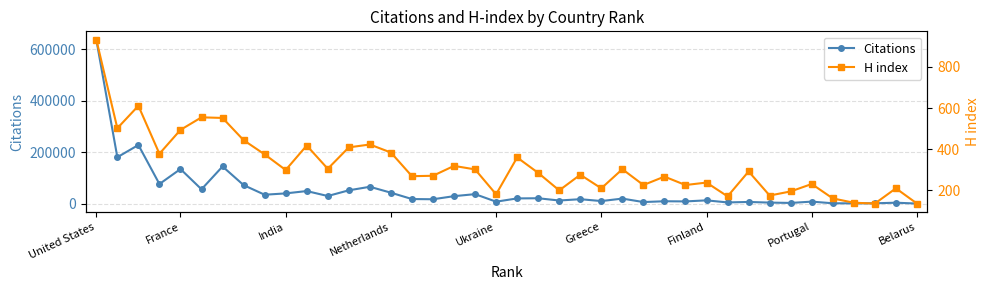

Which series has the widest spread of values?

Citations